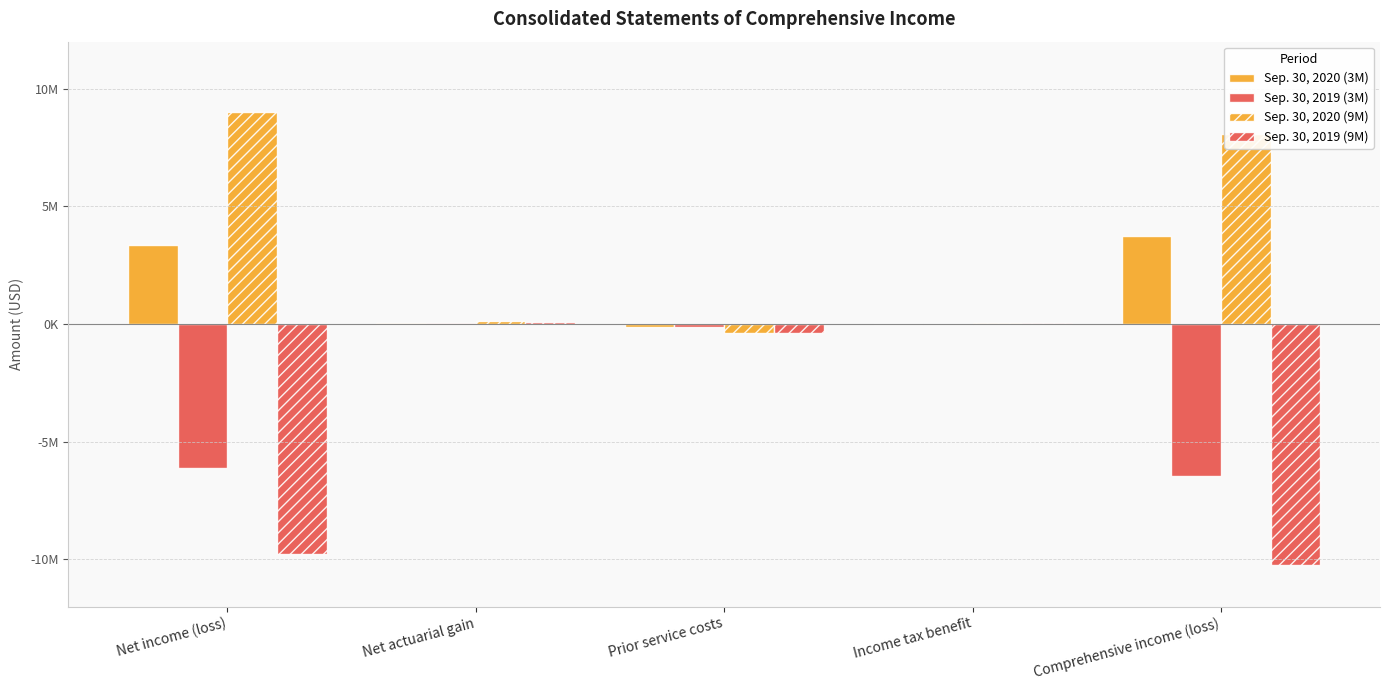

Does the chart contain stacked bars?

No